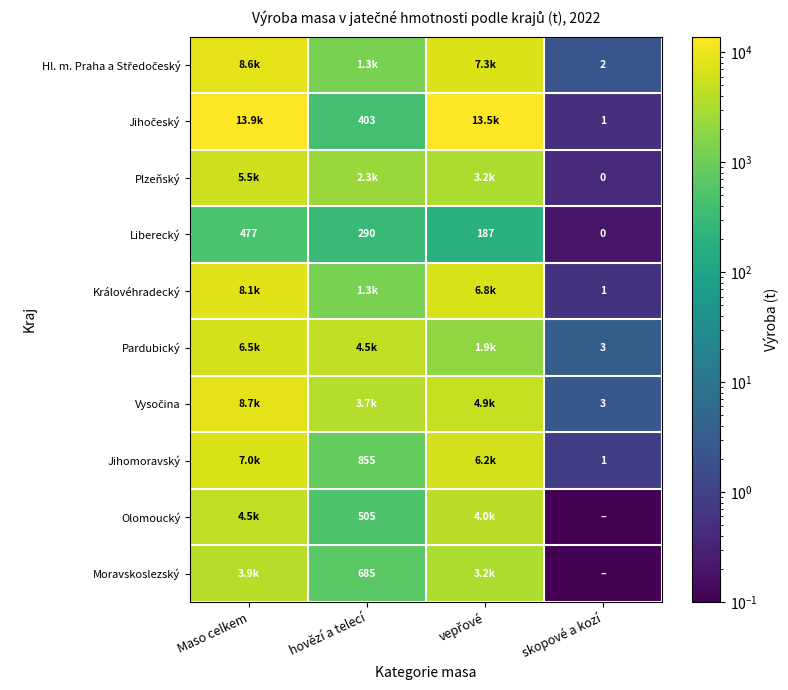

What is the sum of the Plzeňský values at hovězí a telecí and Maso celkem?

7844.7